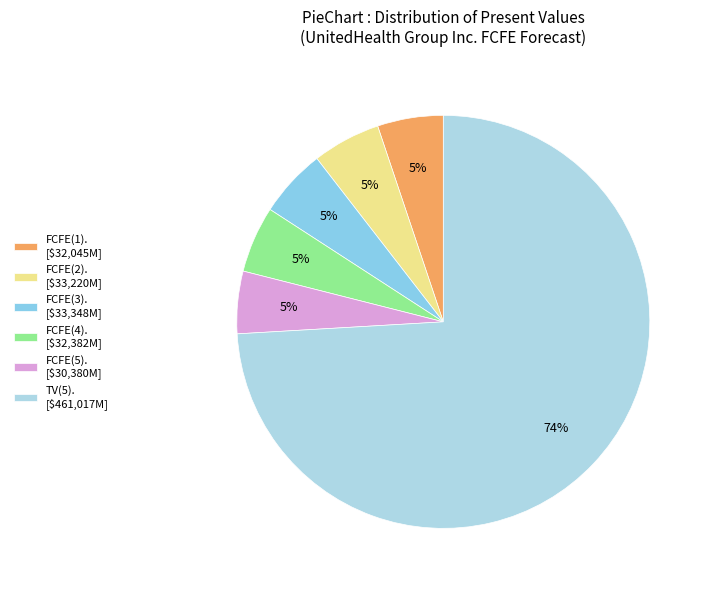

How many segments does this pie chart have?

6